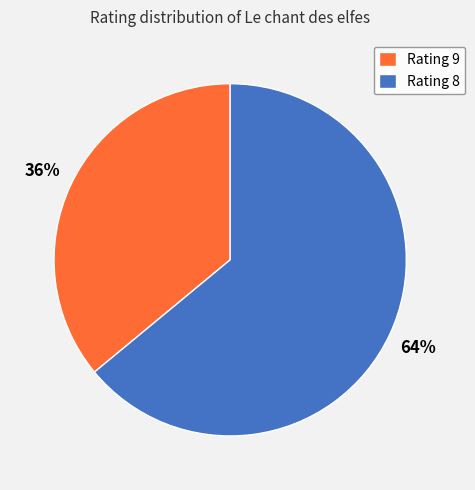

To the nearest percent, what is the difference between the Rating 9 and Rating 8 slice percentages?

28%